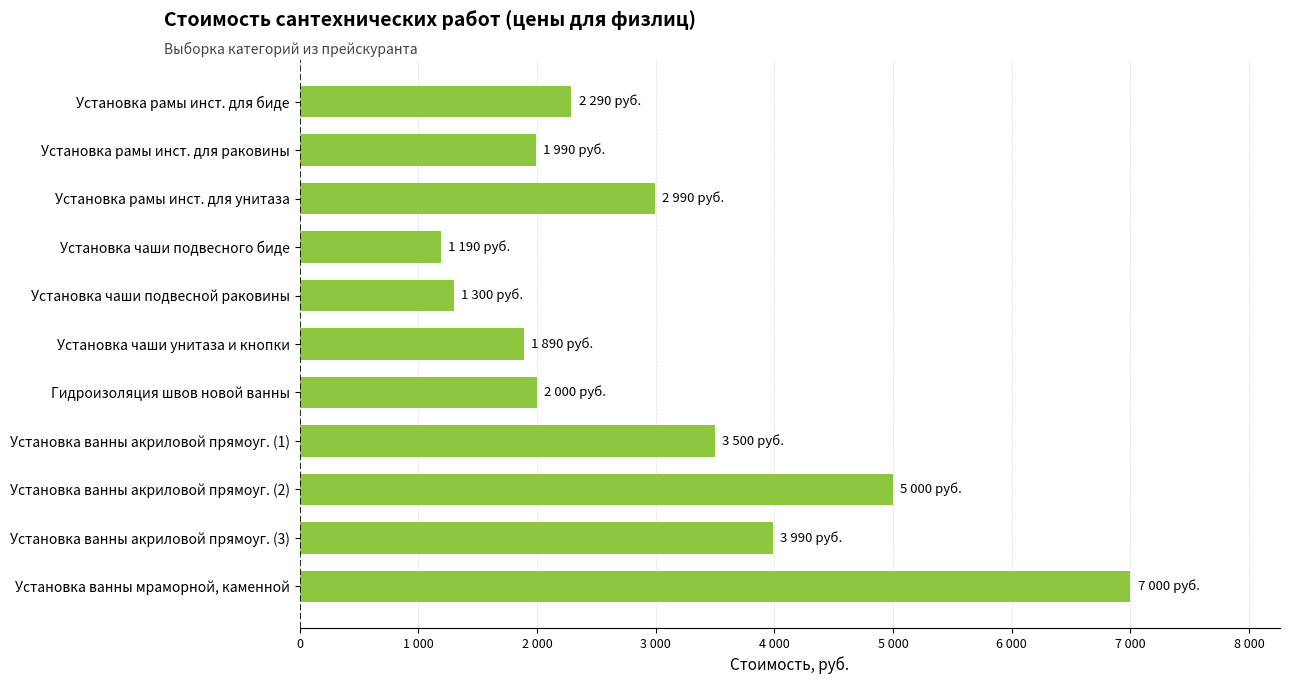

Are the bars horizontal?

Yes